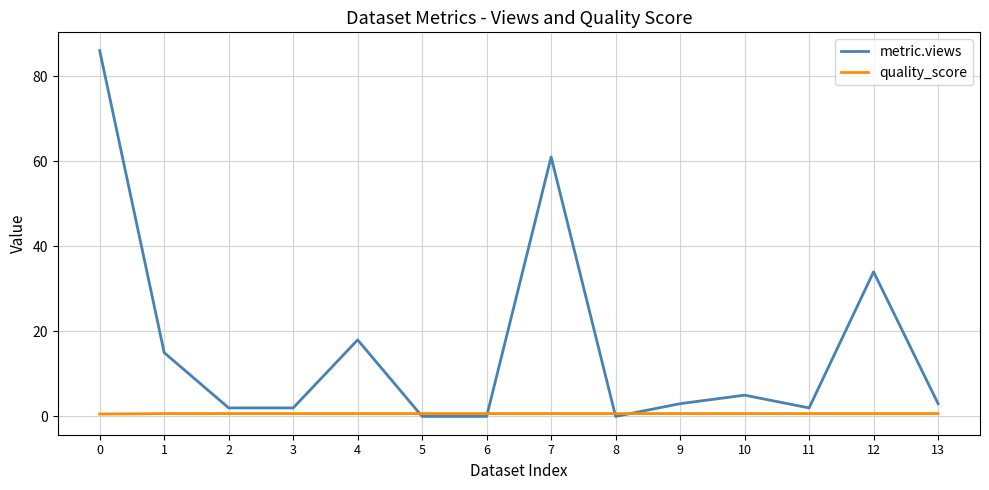

Which series ends up on top after the final intersection of quality_score and metric.views?

metric.views